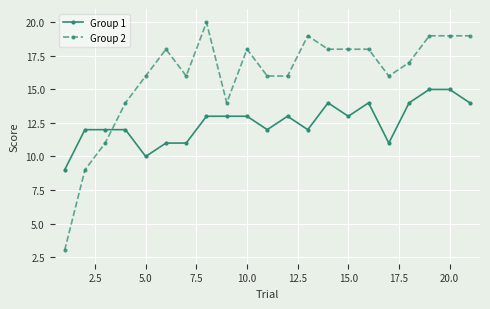

What is the value of the Group 1 point at the 4th from the left?

12